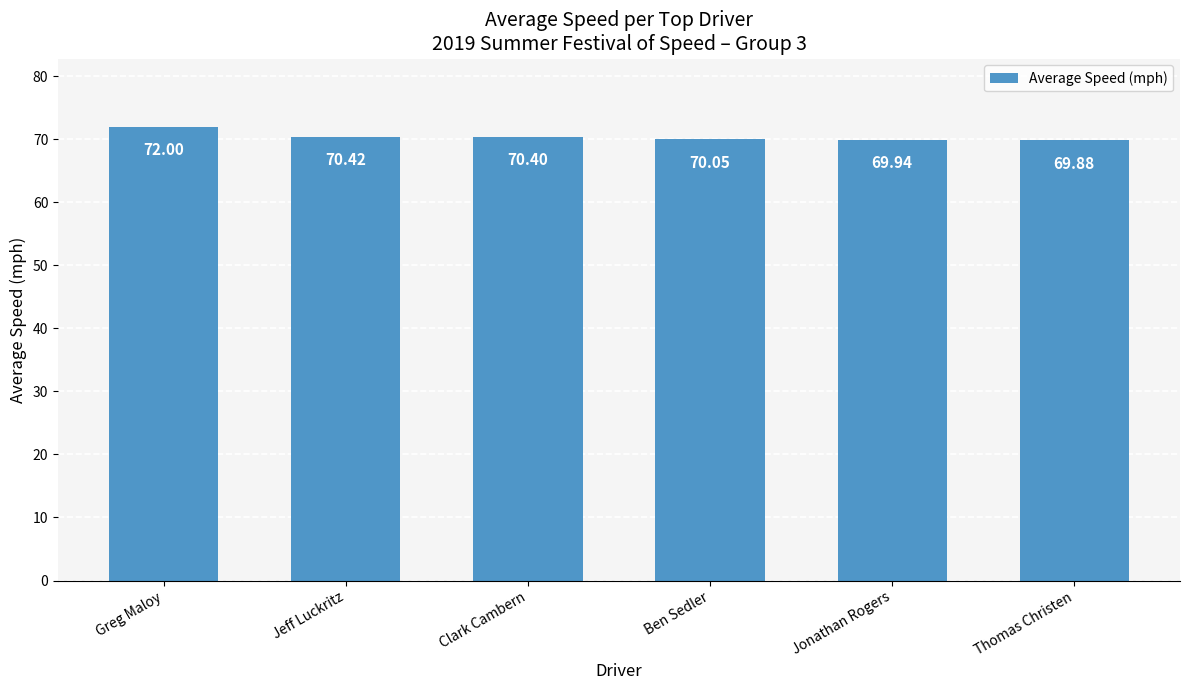

The chart shows a value of 101.0 at Jonathan Rogers. True or false?

False